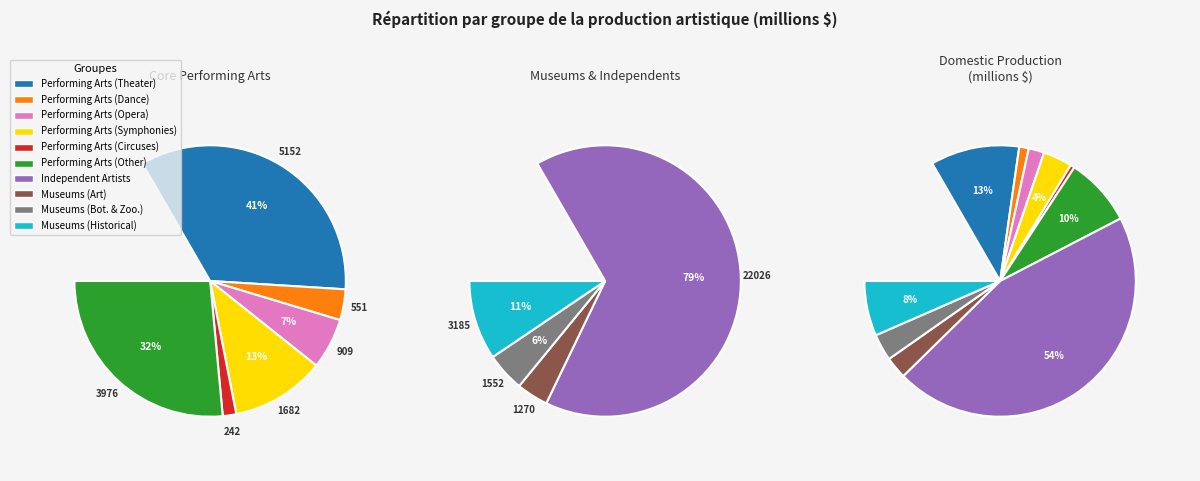

What is the total percentage of Independent Artists and Performing Arts (Symphonies)?

58.5%